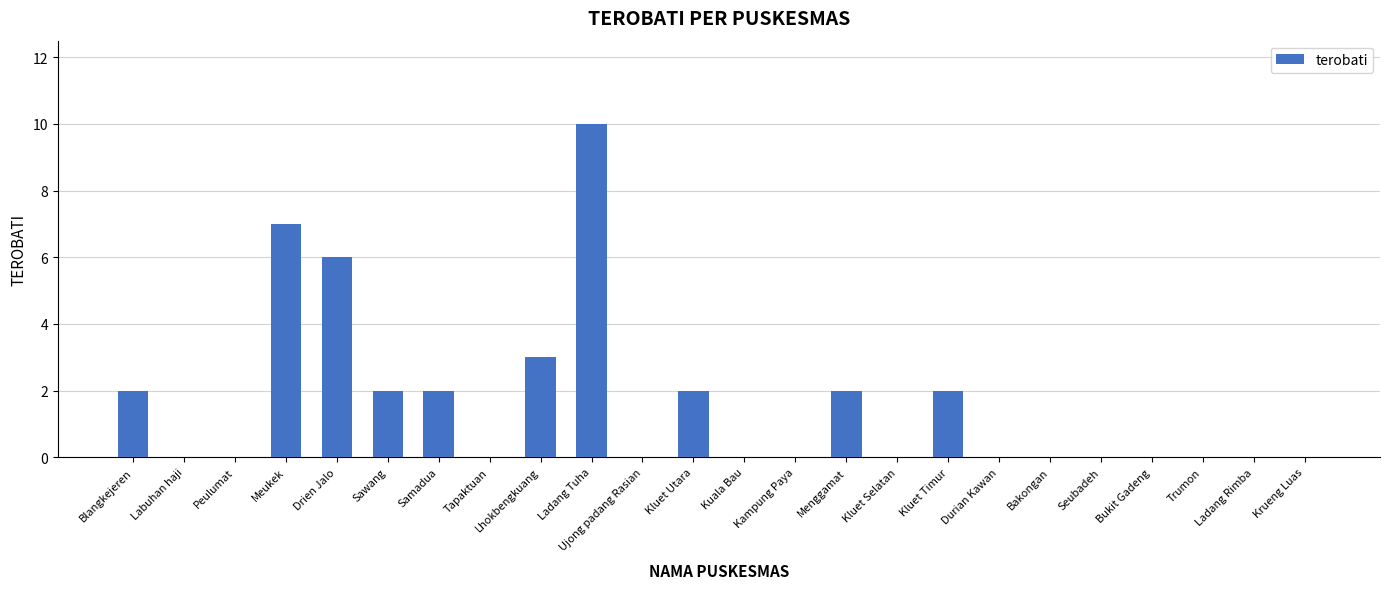

The value at Ladang Tuha is 15. True or false?

False